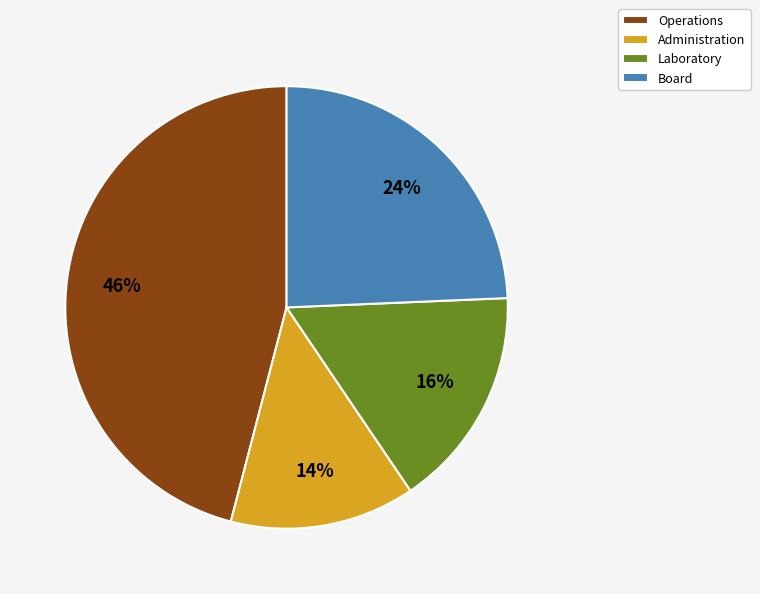

Rank the categories by value from highest to lowest.

Operations, Board, Laboratory, Administration